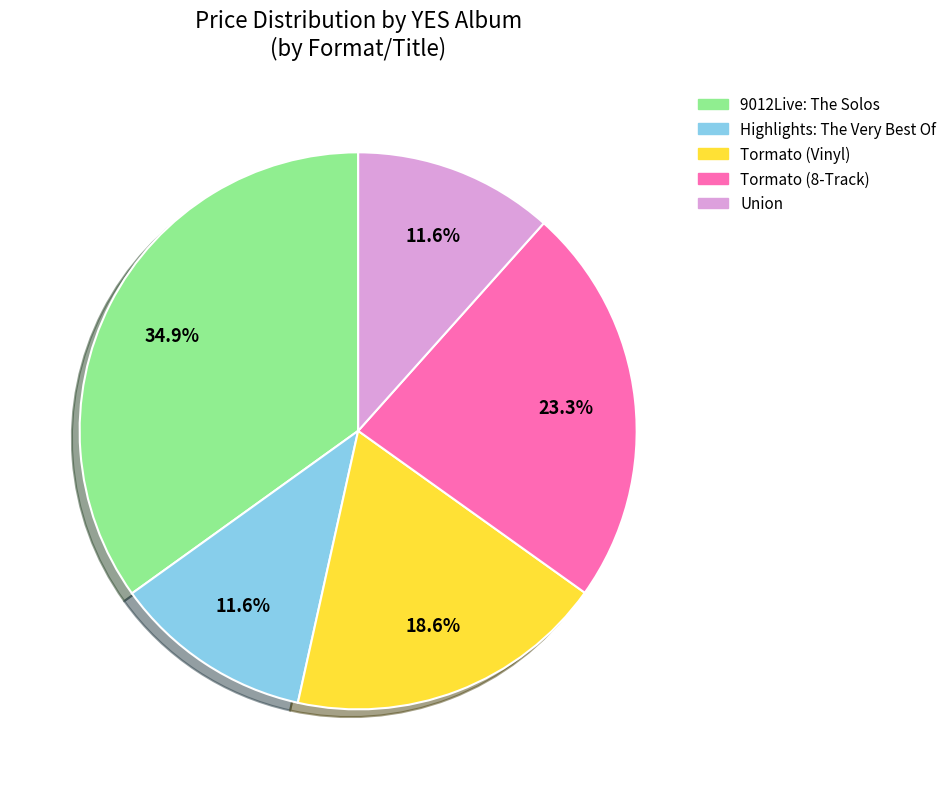

How much of the chart is everything except Tormato (Vinyl)?

81.4%